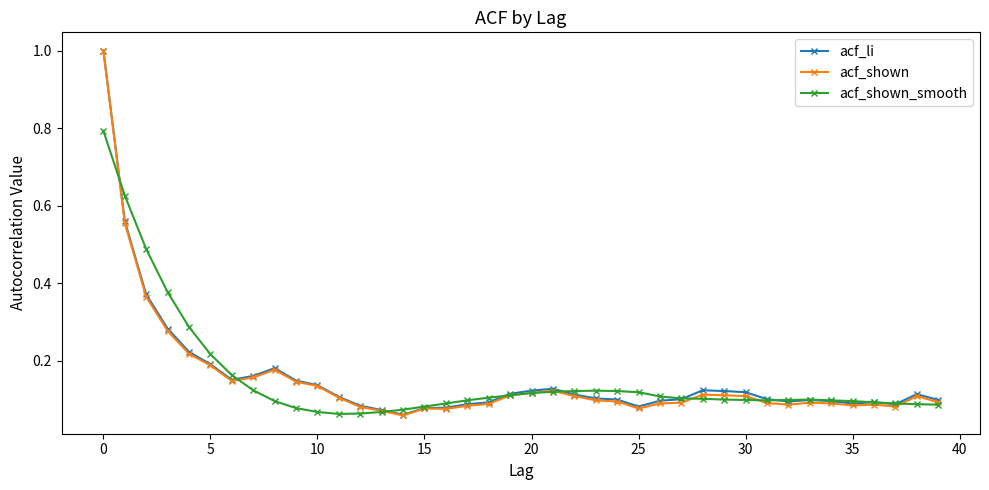

Which series has the widest spread of values?

acf_shown